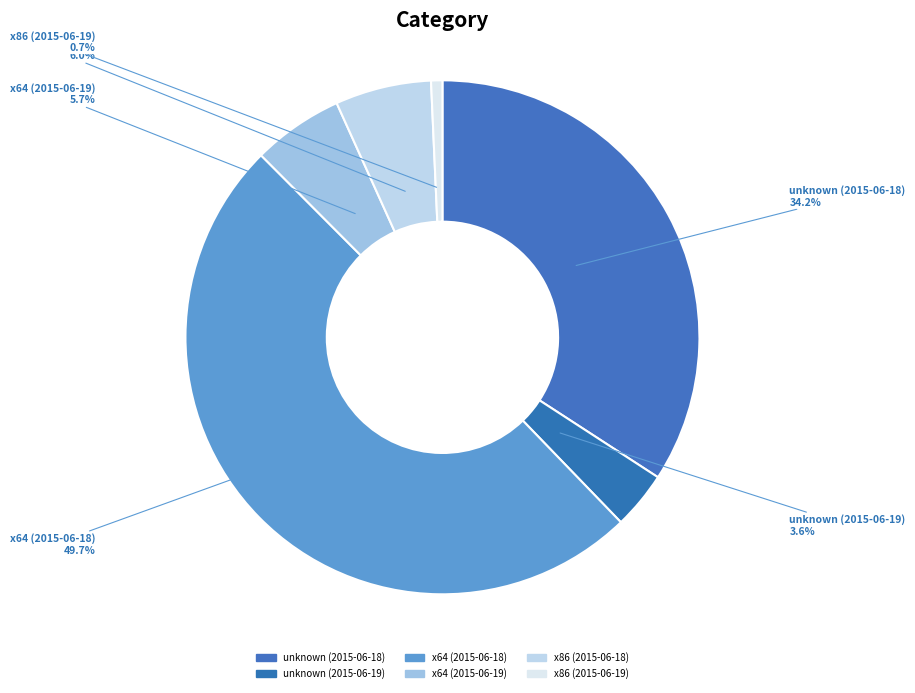

Does unknown (2015-06-18) account for over 50% of the chart?

No